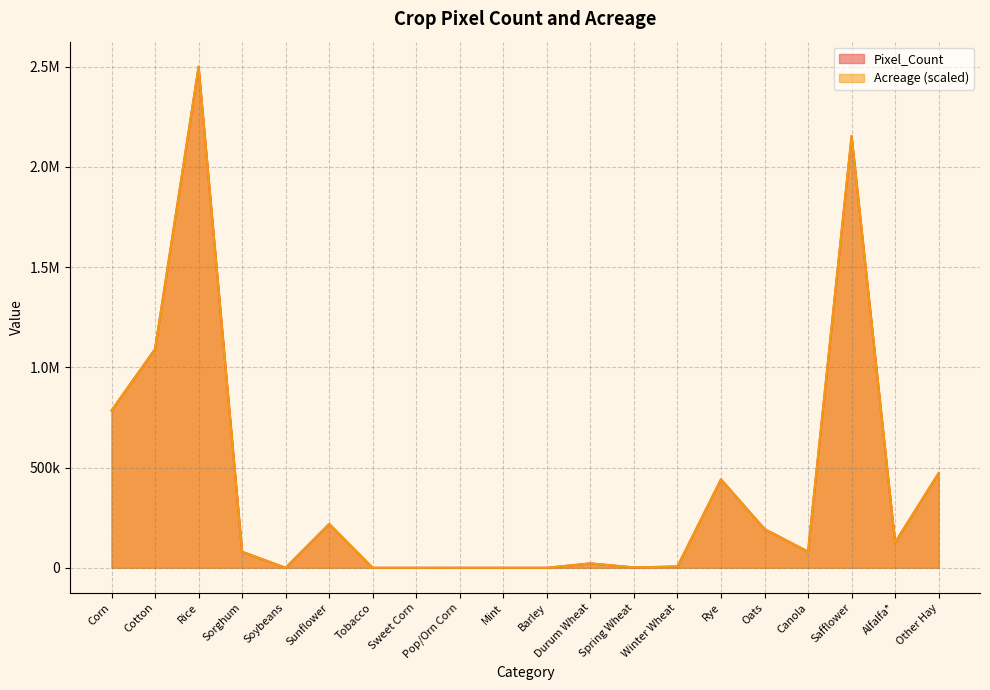

The value of Pixel_Count at Sunflower is 218734.0. True or false?

True